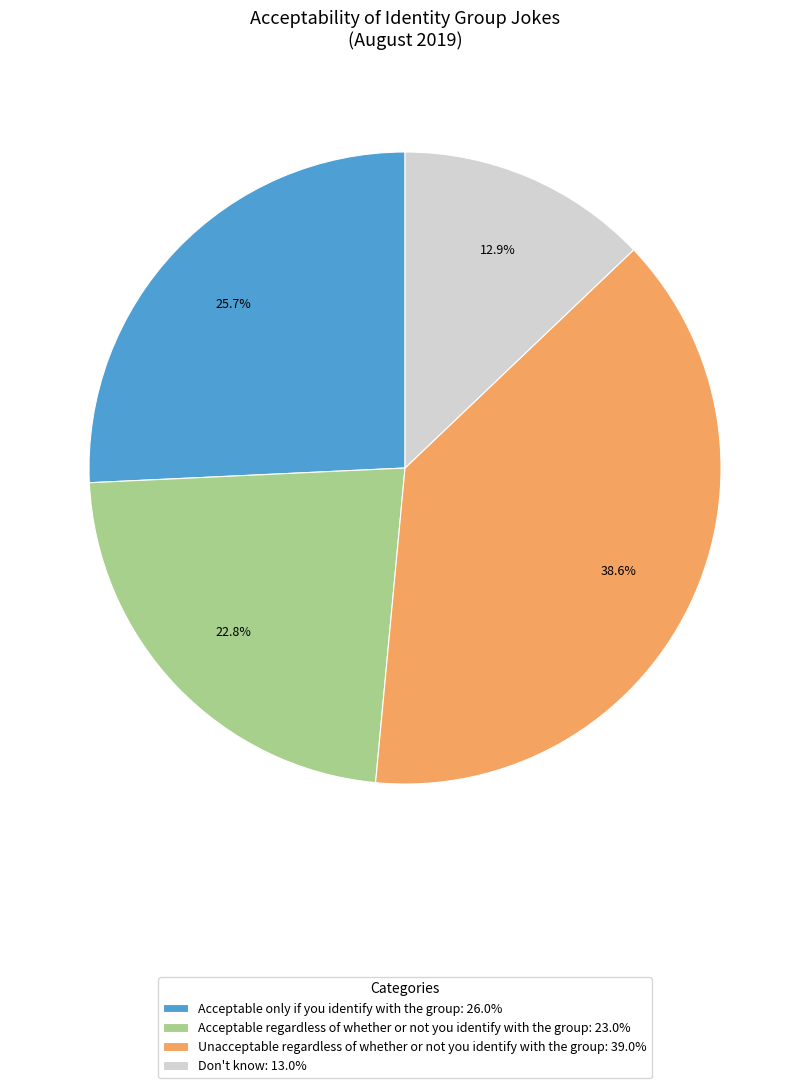

To the nearest percent, what is the average slice percentage?

25%